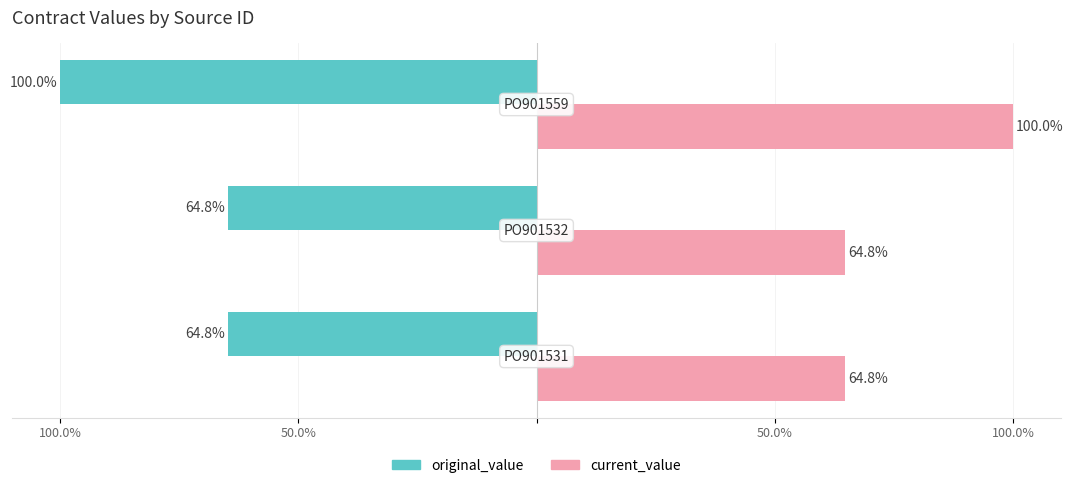

What are all the series names shown in the legend?

original_value, current_value